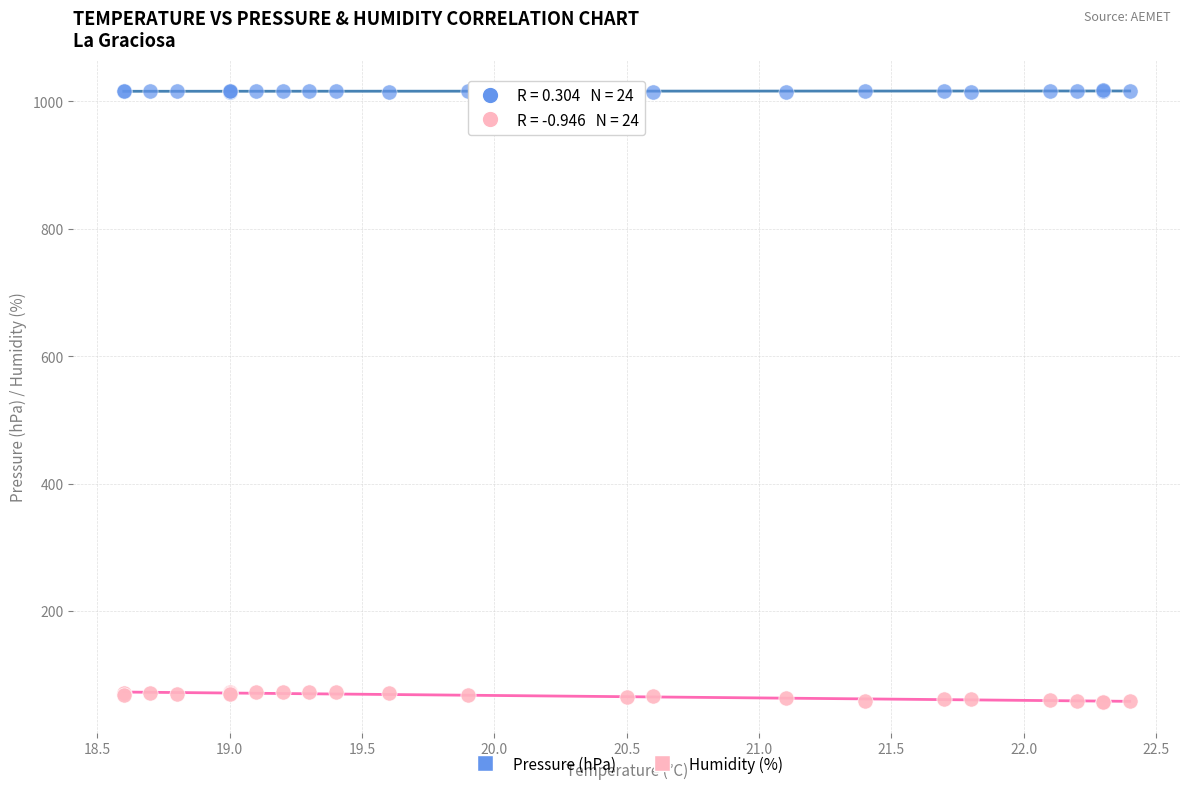

What are all the series names shown in the legend?

Pressure (hPa), Humidity (%)